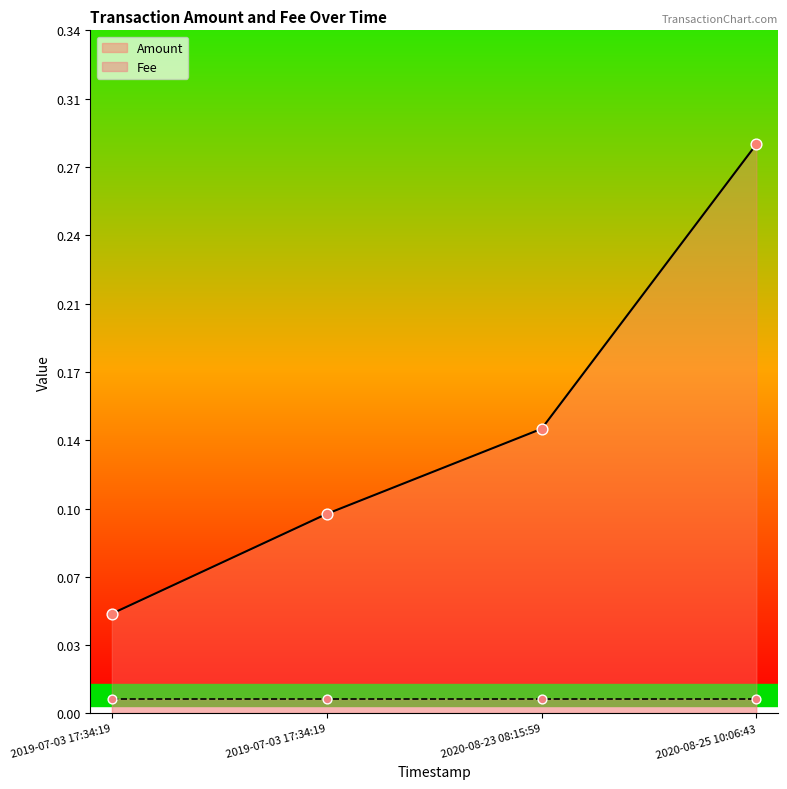

What is the change in value from 2019-07-03 17:34:19 to 2020-08-25 10:06:43?

+0.2